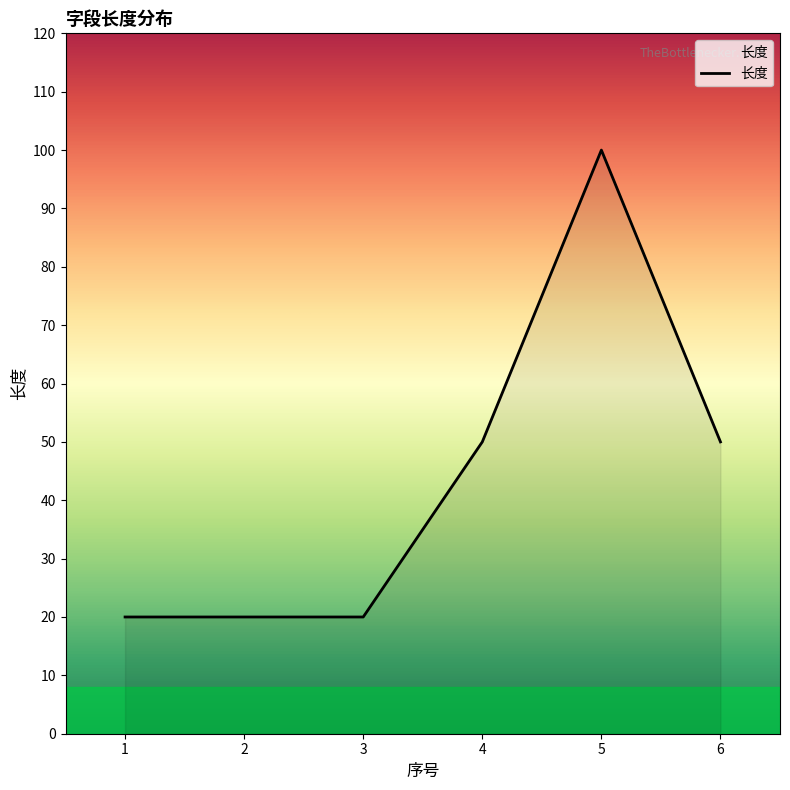

What is the difference between the values at 6 and 5?

50